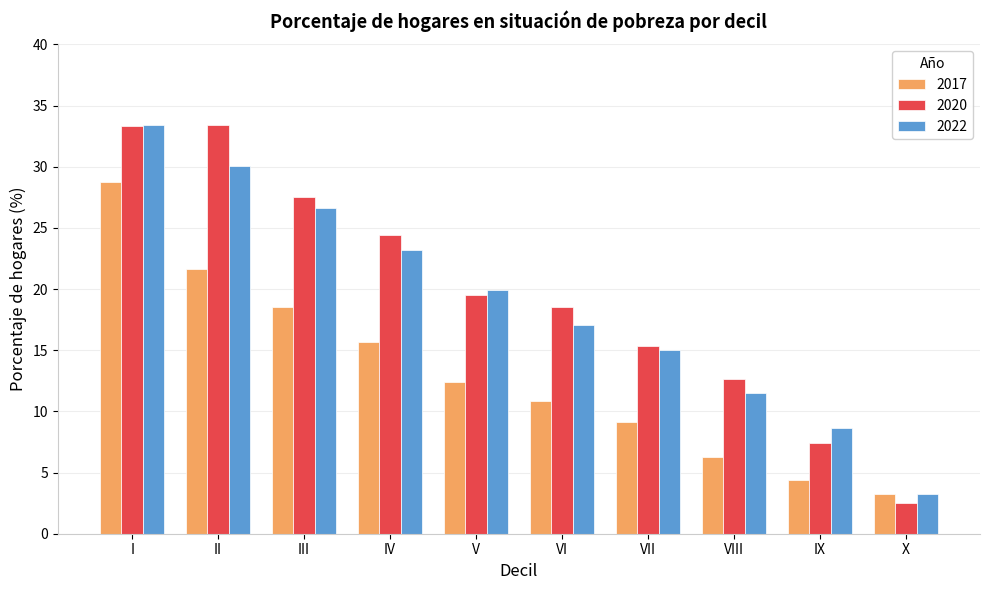

What are all the series names shown in the legend?

2017, 2020, 2022